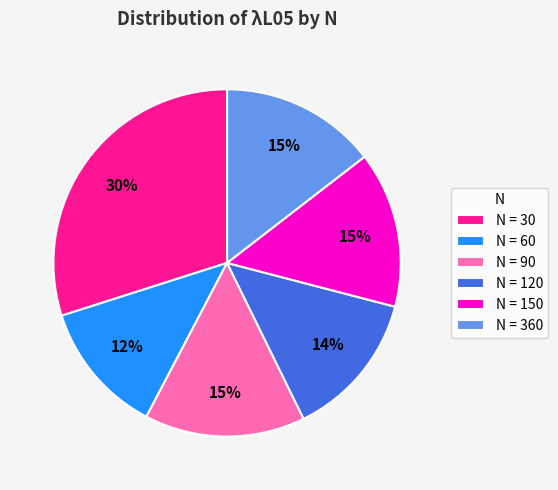

How many segments does this pie chart have?

6